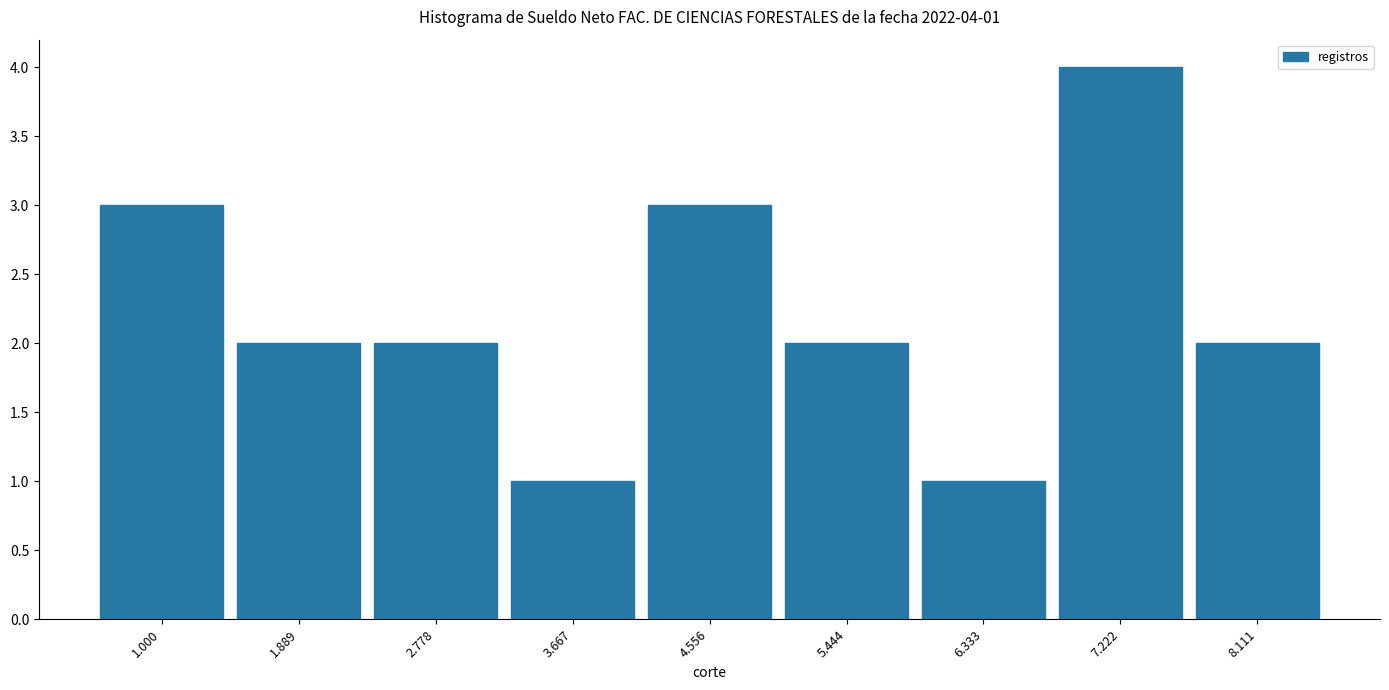

Reading left to right, what are all the values shown in this chart?

1.000=3	1.889=2	2.778=2	3.667=1	4.556=3	5.444=2	6.333=1	7.222=4	8.111=2